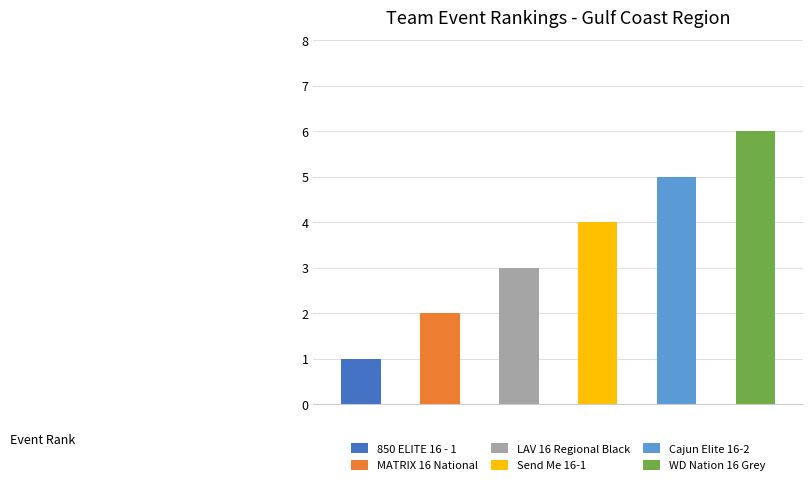

What is the ratio of the value at 850 ELITE 16 - 1 to the value at WD Nation 16 Grey?

0.2